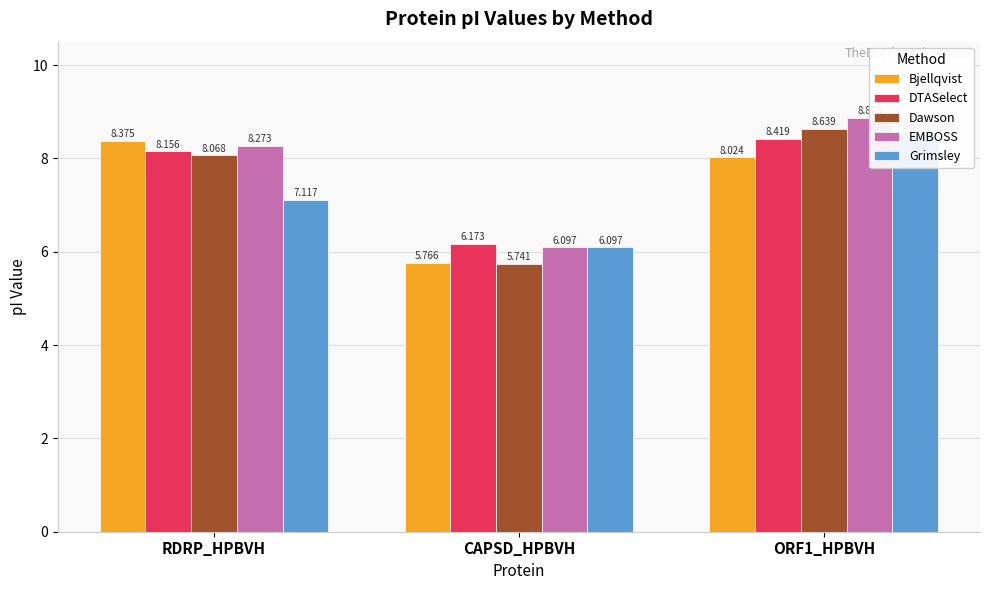

How many values in the DTASelect series exceed 8?

2